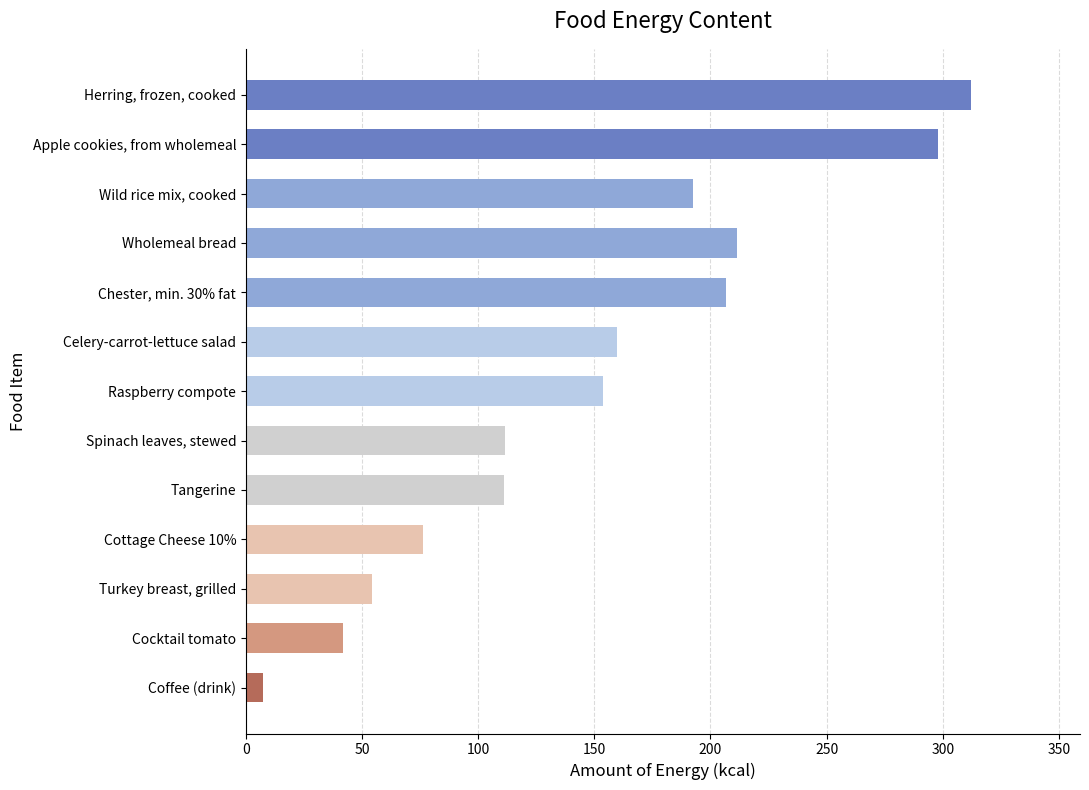

Between Celery-carrot-lettuce salad and Coffee (drink), which is larger?

Celery-carrot-lettuce salad